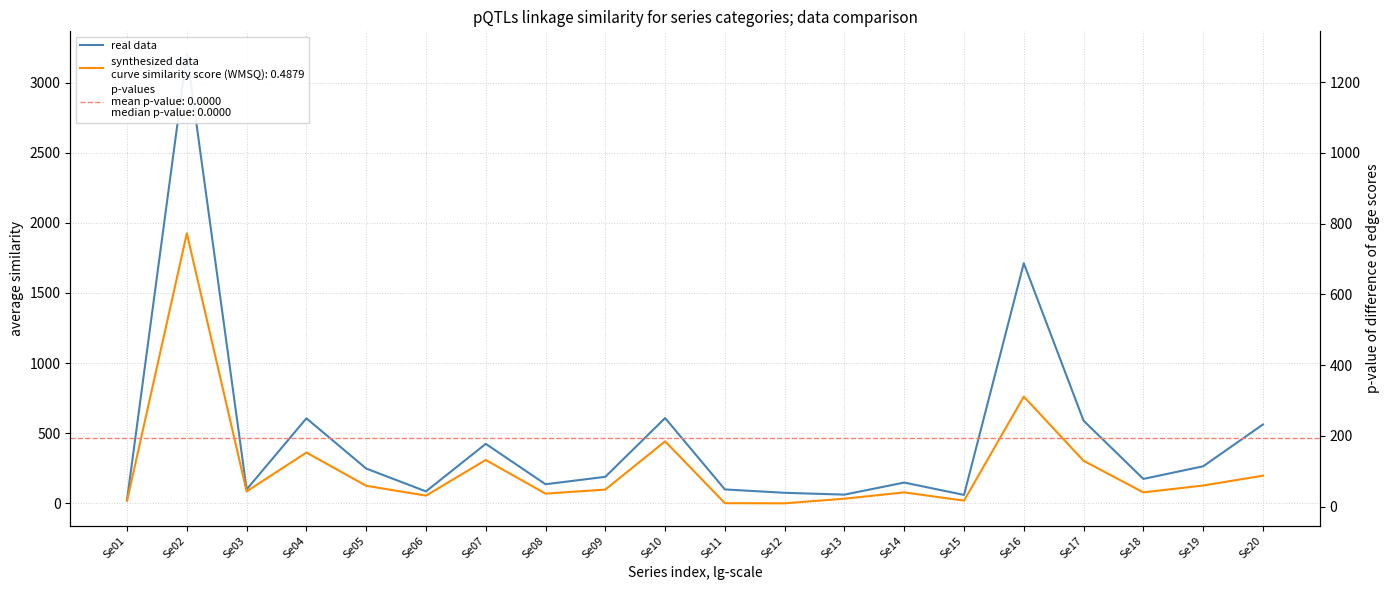

Reading left to right, extract all data points from this chart.

Se01=27	Se02=3205	Se03=99	Se04=606	Se05=248	Se06=85	Se07=424	Se08=136	Se09=189	Se10=608	Se11=99	Se12=75	Se13=62	Se14=148	Se15=60	Se16=1712	Se17=589	Se18=174	Se19=264	Se20=562